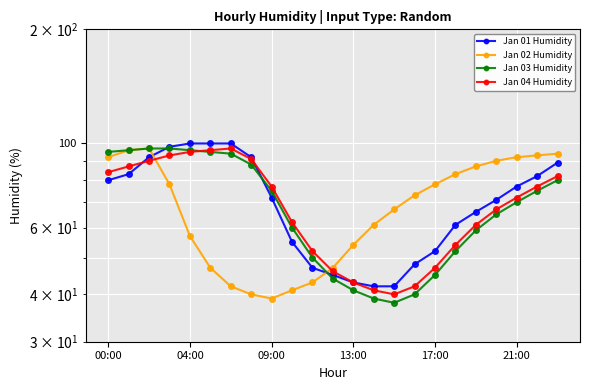

At 13:00, list the series in order from smallest to largest.

Jan 03 Humidity, Jan 01 Humidity, Jan 04 Humidity, Jan 02 Humidity